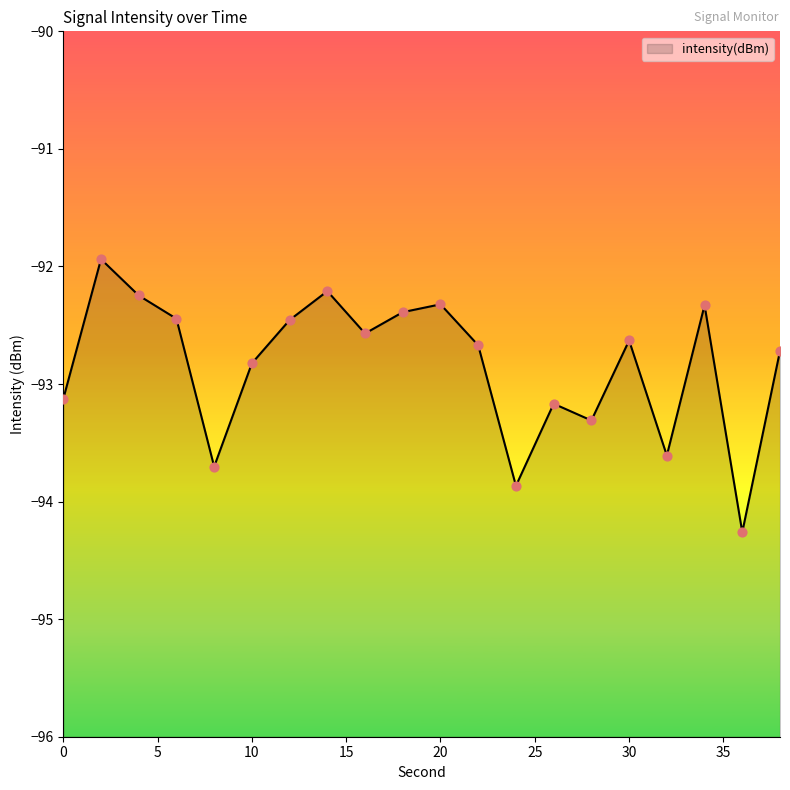

What is the change in value from 26 to 32?

-0.4